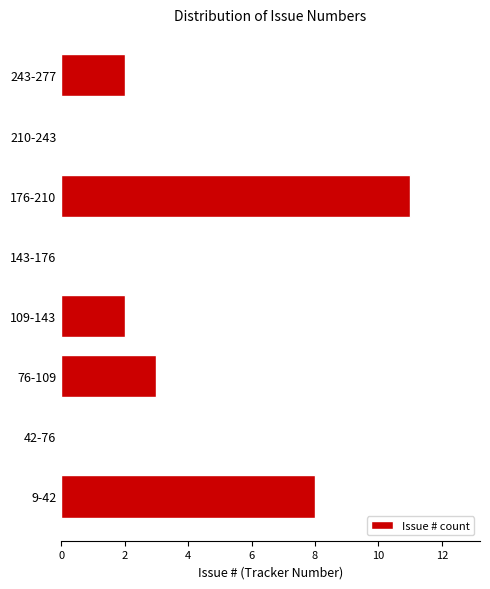

Reading top to bottom, what are all the values shown in this chart?

243-277=2	210-243=0	176-210=11	143-176=0	109-143=2	76-109=3	42-76=0	9-42=8